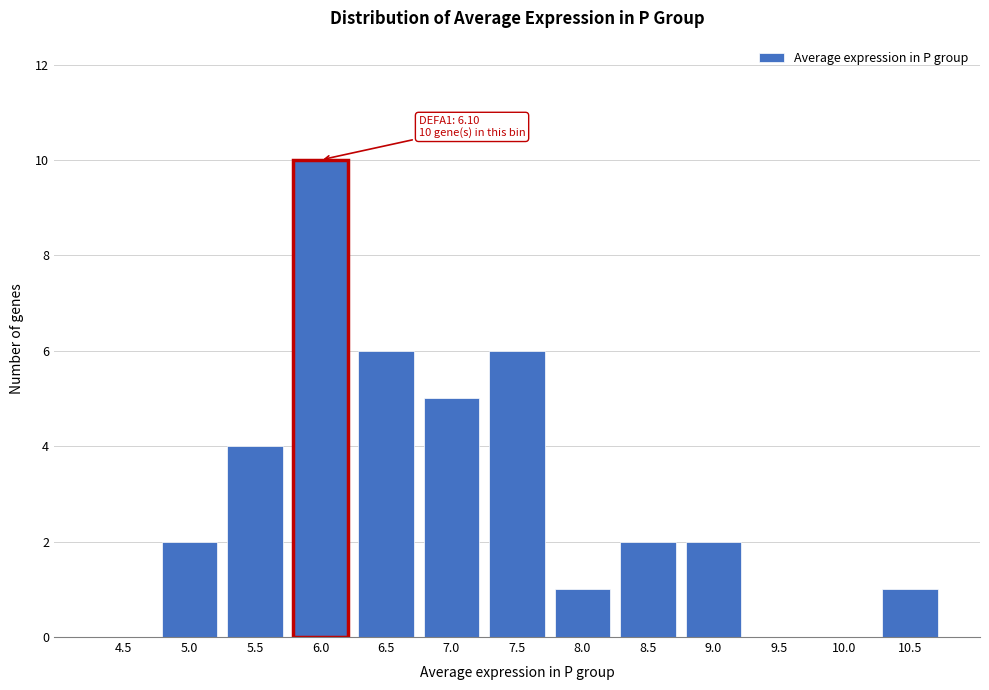

Reading right to left, transcribe all the data shown in this chart.

10.5=1	10.0=0	9.5=0	9.0=2	8.5=2	8.0=1	7.5=6	7.0=5	6.5=6	6.0=10	5.5=4	5.0=2	4.5=0